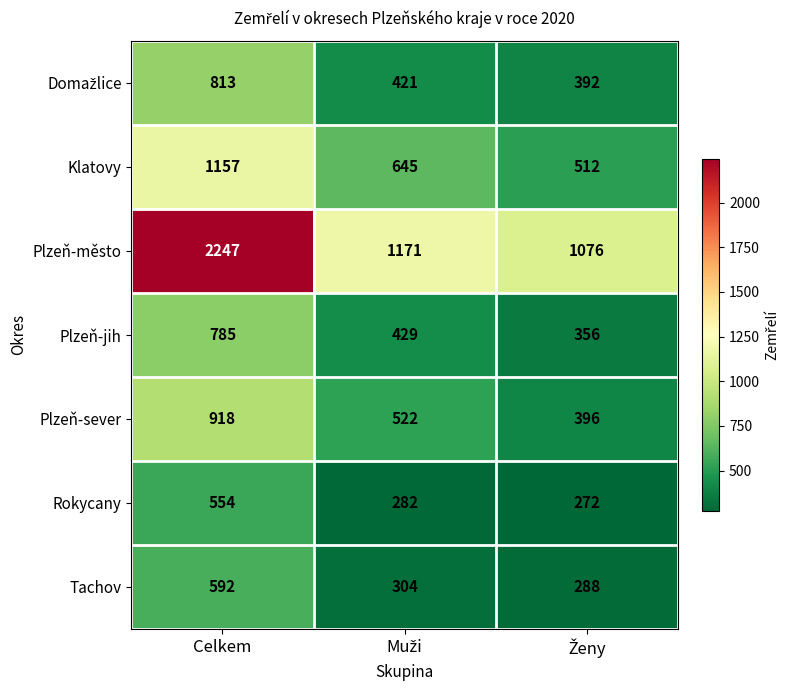

Where does the Plzeň-město series first go above 1171?

Celkem